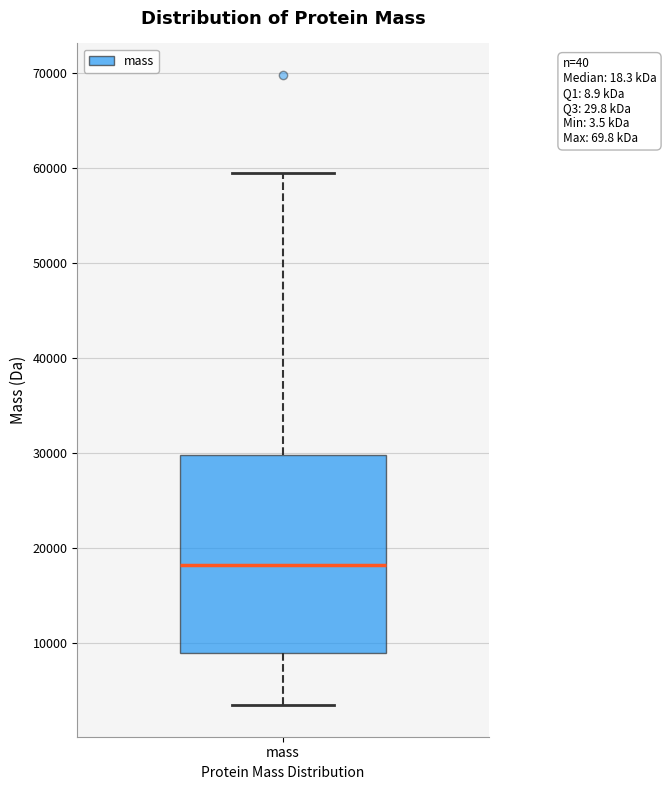

Read this box plot against the y-axis: the position of the median line, the range covered by the box, and the ends of both whiskers. The values are not printed on the chart, so give them approximately, as read against the axis.

median 18000, box 9000 to 30000, whiskers 3000 to 60000